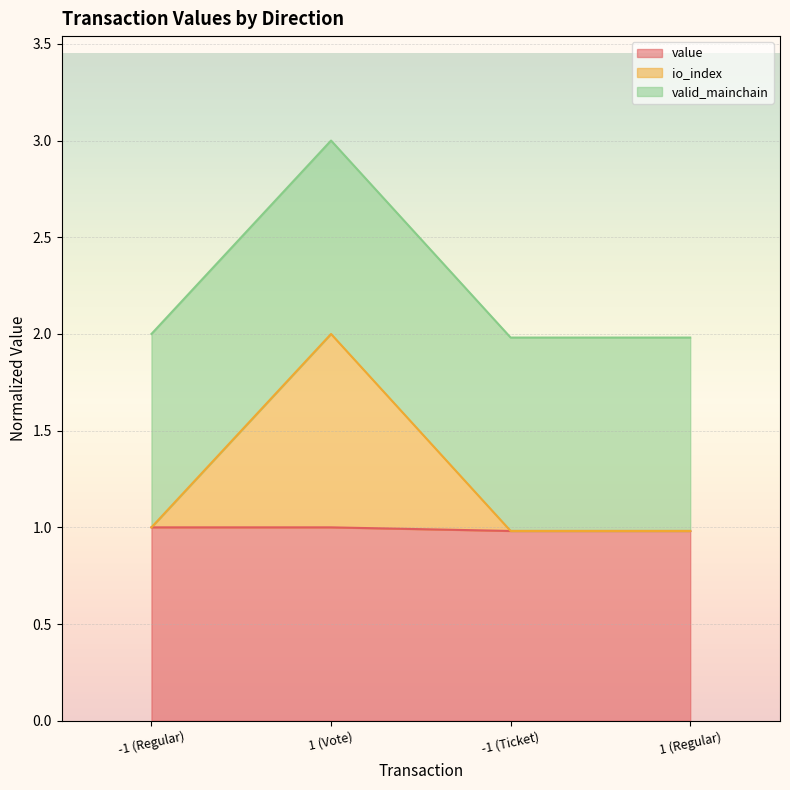

What is the total value across all series at -1 (Regular)?

2.0